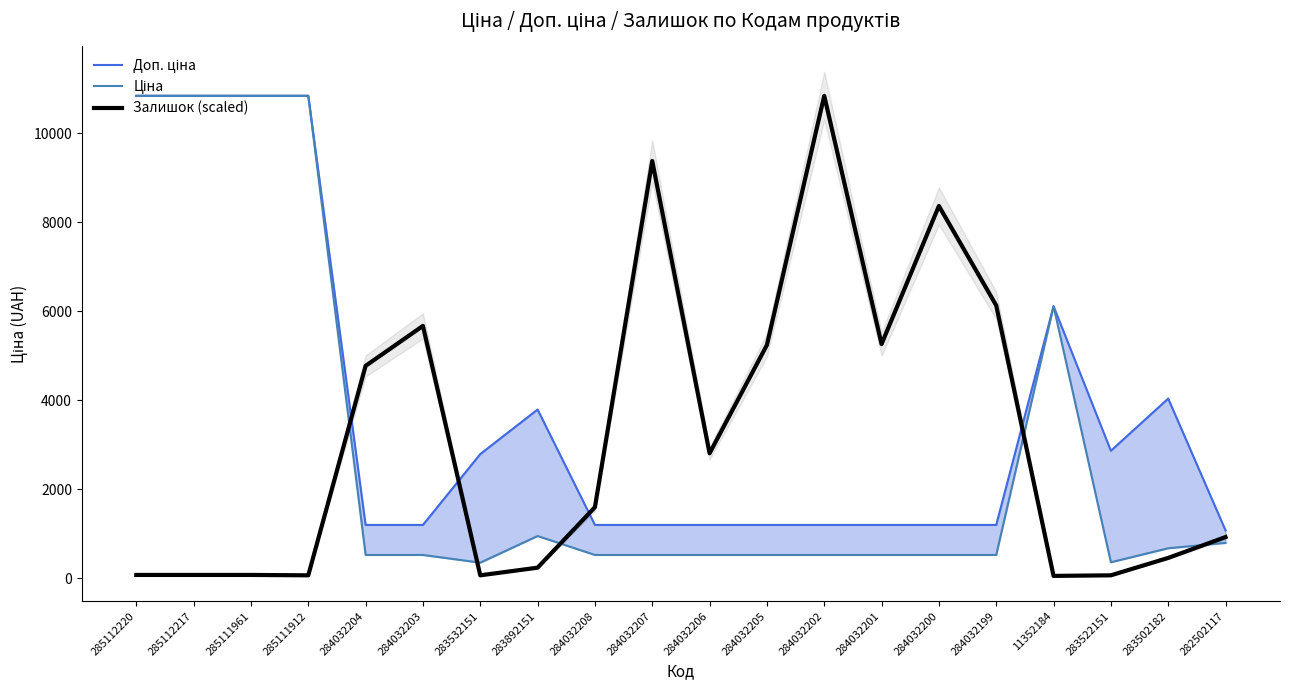

How many intersections are there between Залишок (scaled) and Доп. ціна?

4